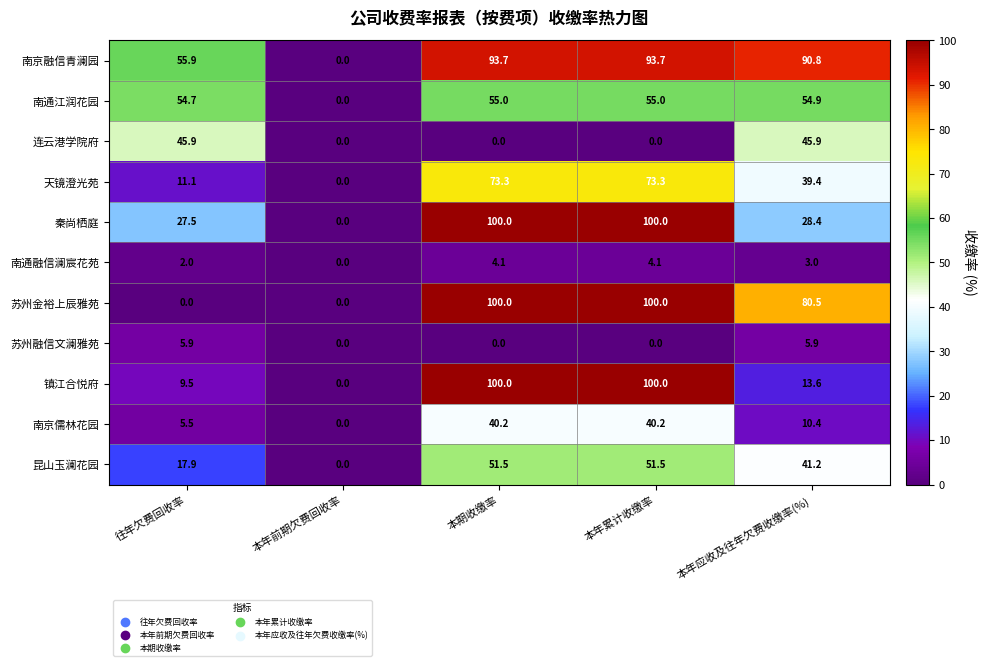

How many data points does each series have?

5